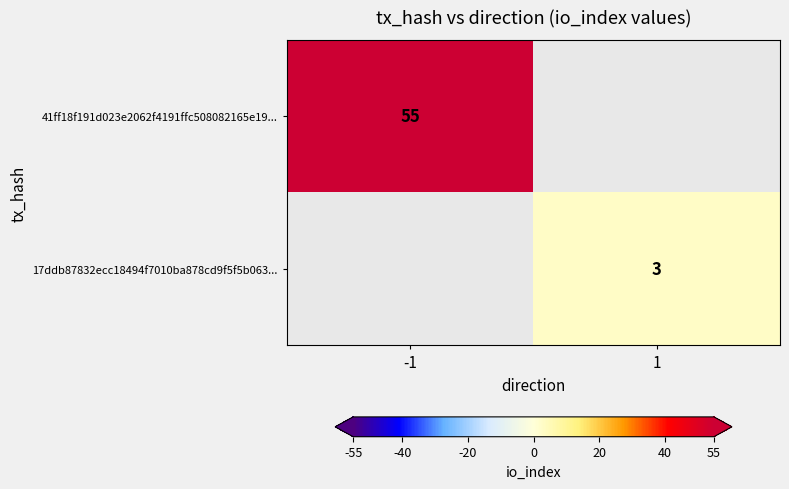

Is the value of 17ddb87832ecc18494f7010ba878cd9f5f5b063... at 1 greater than the value of 41ff18f191d023e2062f4191ffc508082165e19... at -1?

No